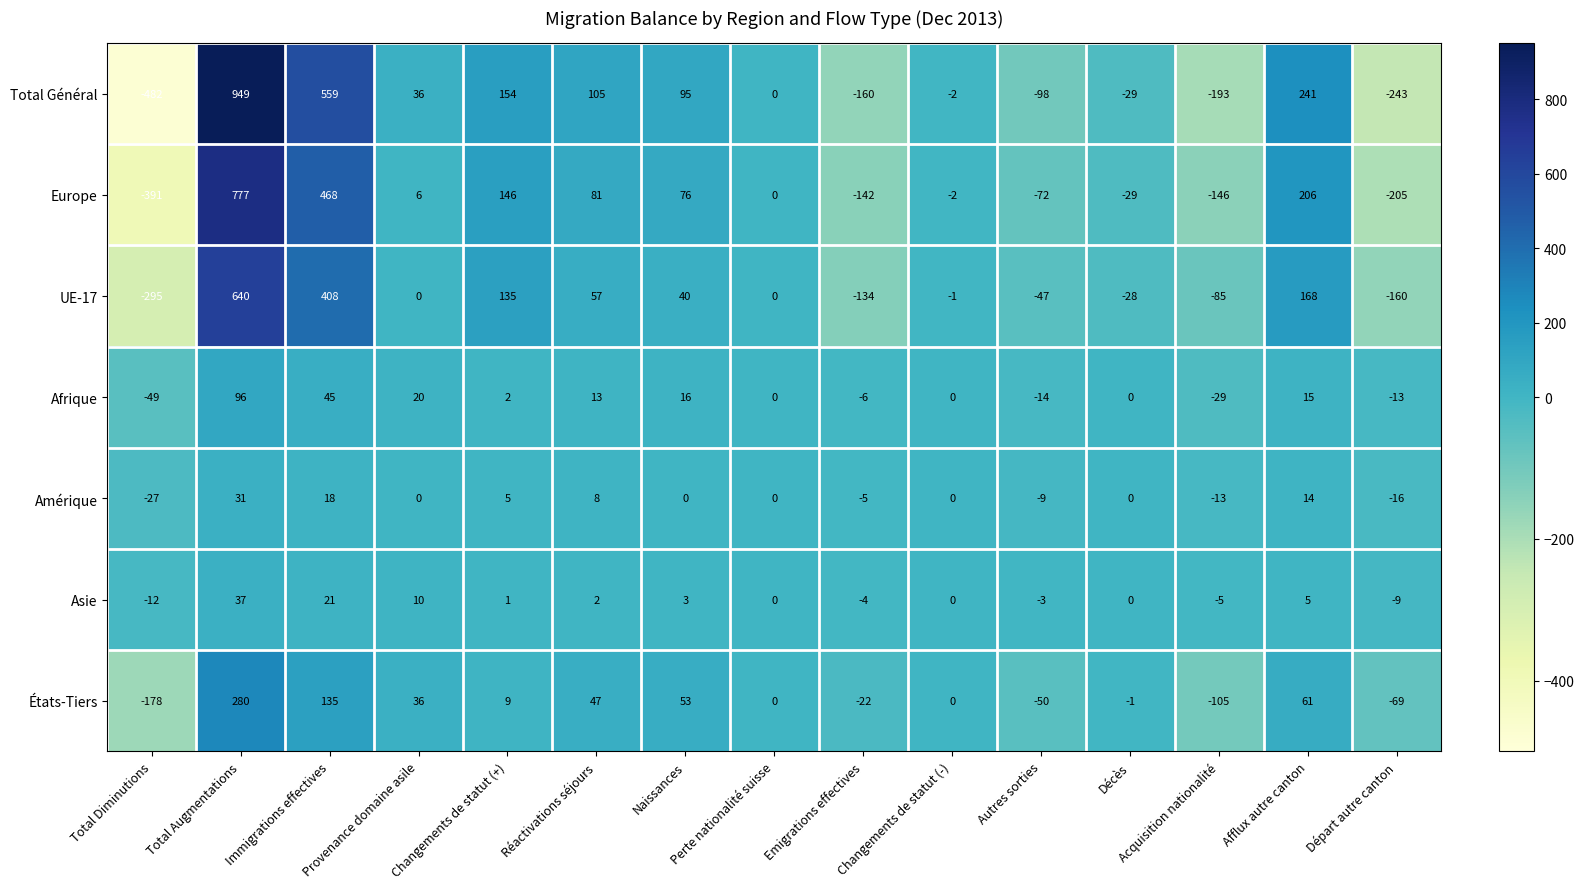

How many values in the États-Tiers series are below 0?

6